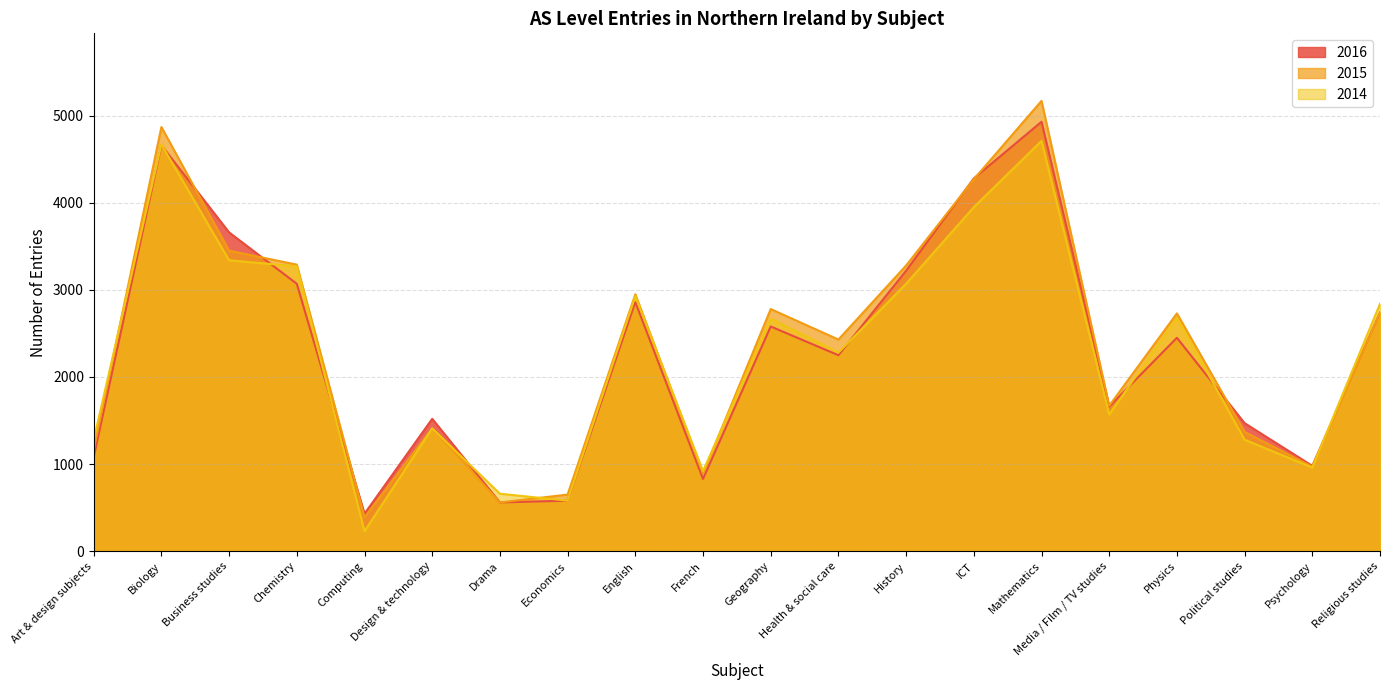

Count the number of categories in the chart.

20